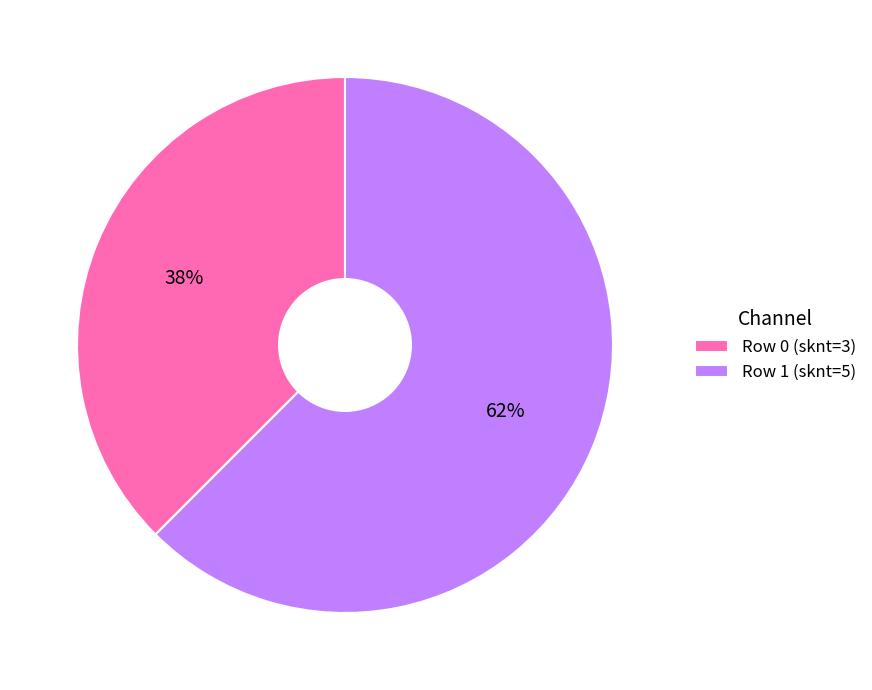

Rank the categories by value from highest to lowest.

Row 1 (sknt=5), Row 0 (sknt=3)